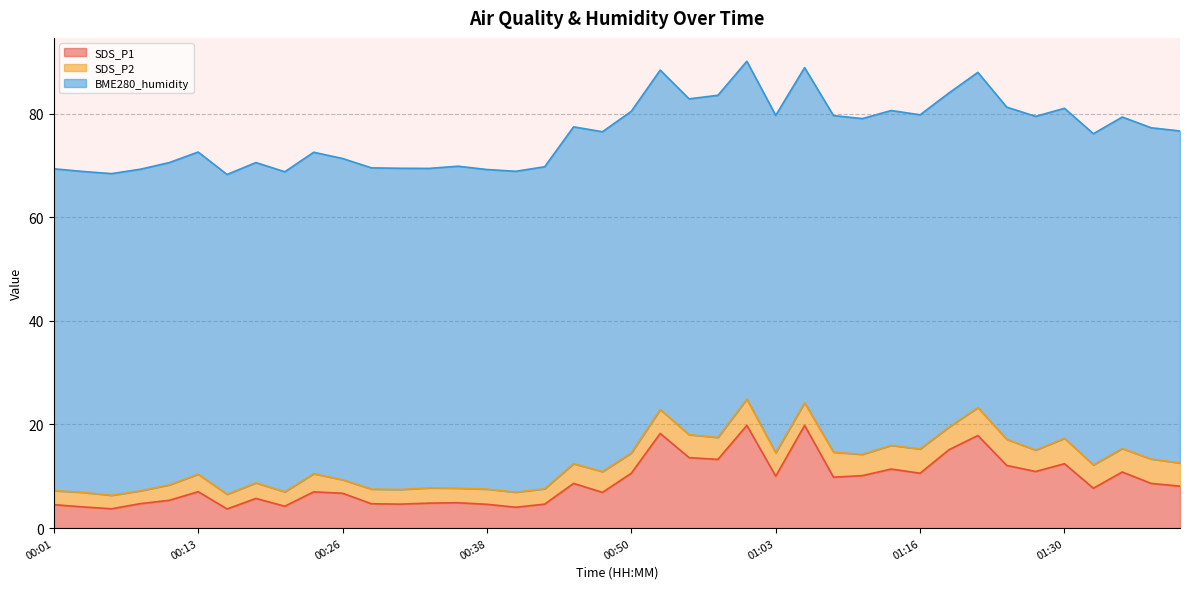

What is the difference between the SDS_P2 values at 01:38 and 01:22?

0.7